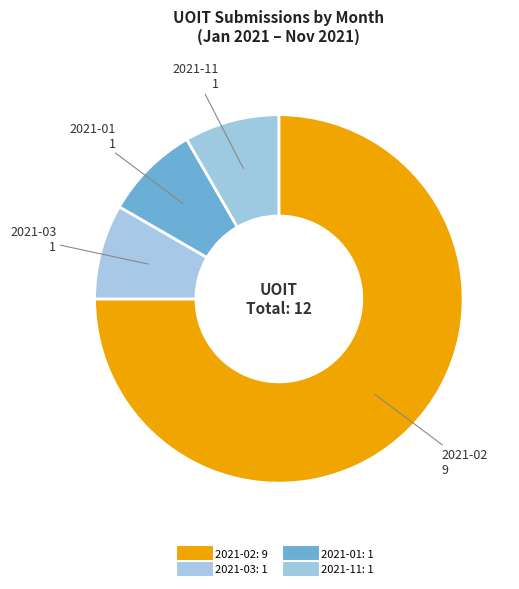

Count the number of slices in the pie.

4